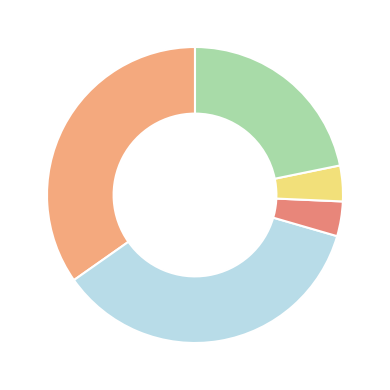

How many slices are in this pie chart?

5